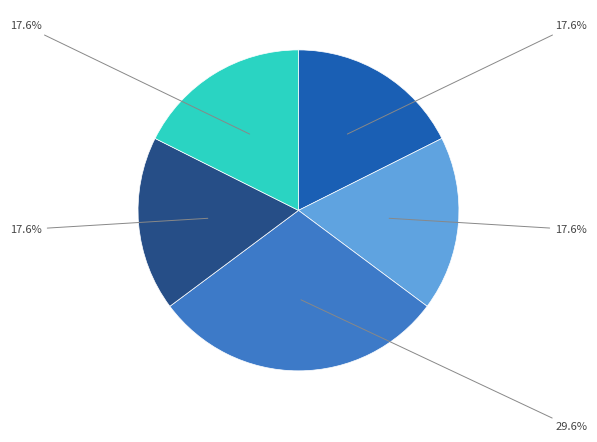

Does any single category account for the majority?

No